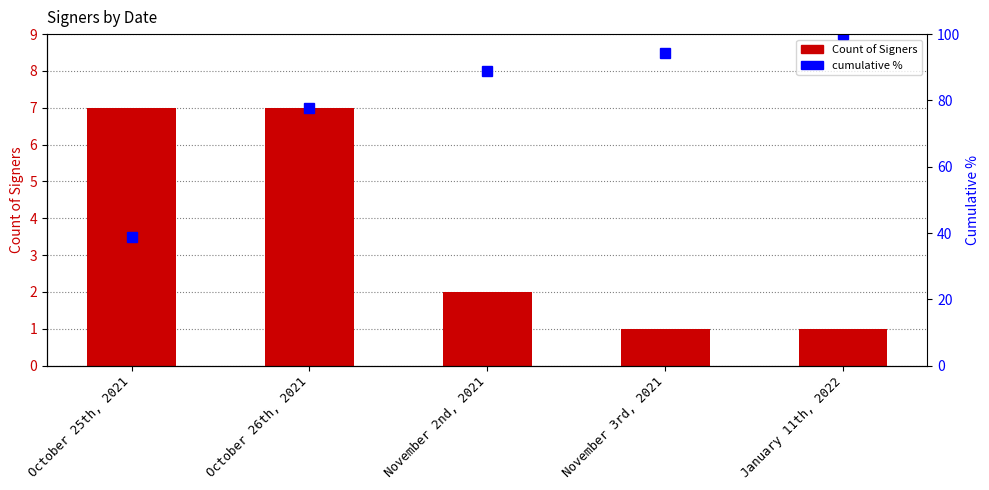

Read the cumulative % value at October 26th, 2021.

77.8